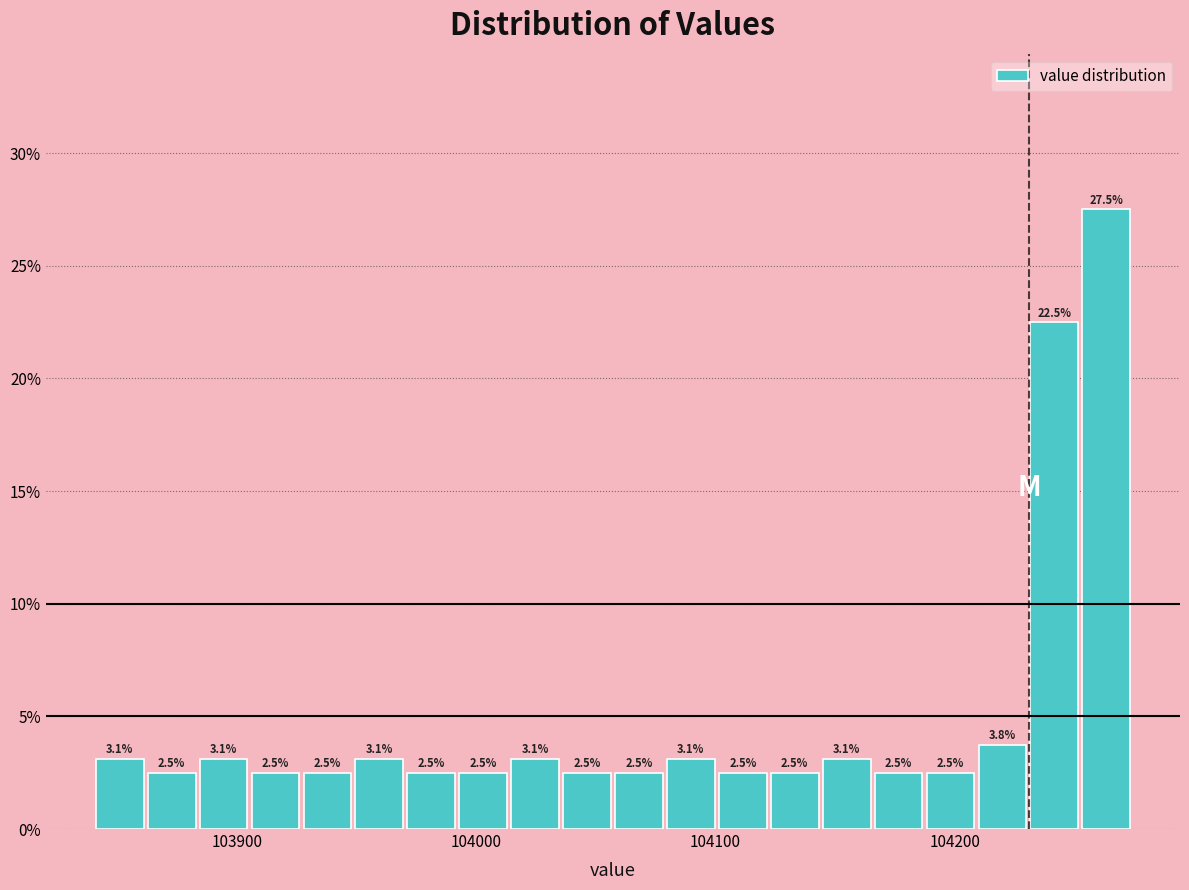

Read against the x-axis, roughly where is the centre of the tallest bar?

104260